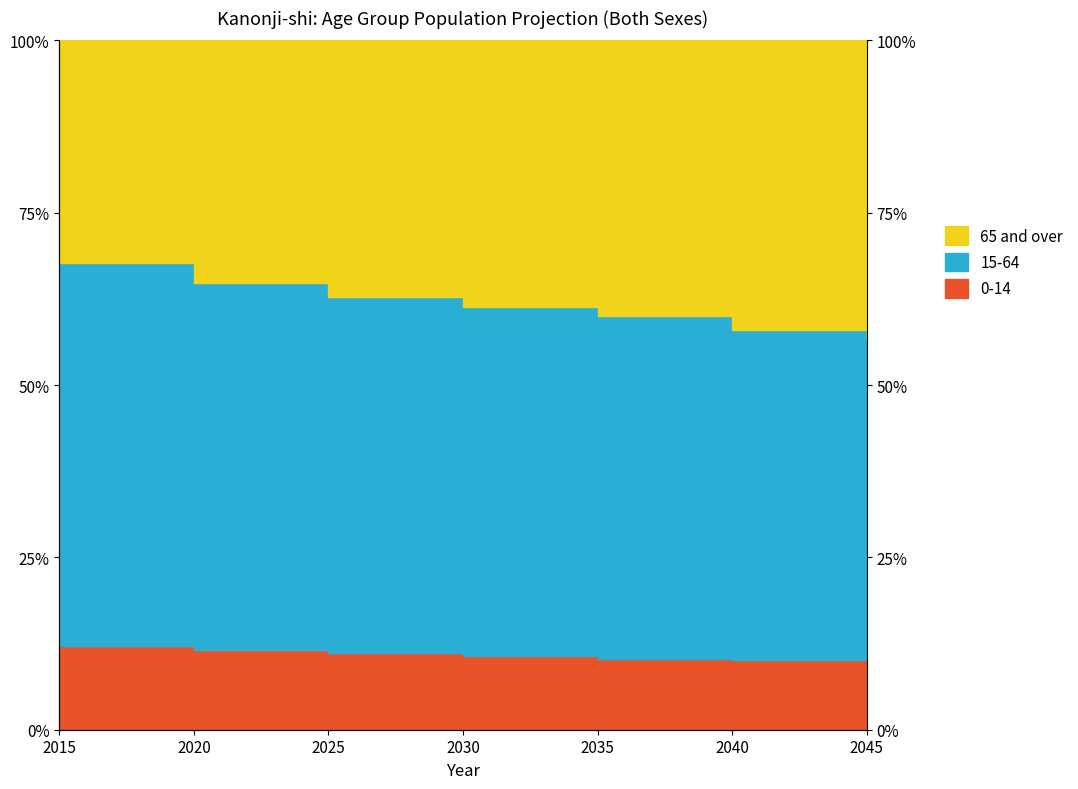

What is the average value of the 0-14 series?

10.8